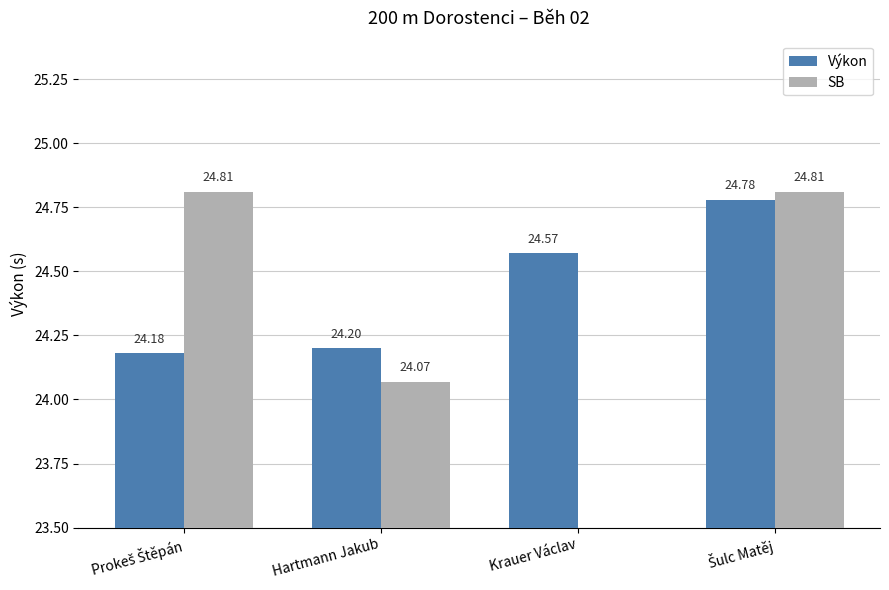

Reading left to right, what are all the values shown in this chart?

Výkon: 24.2	24.2	24.6	24.8
SB: 24.8	24.1	0.0	24.8